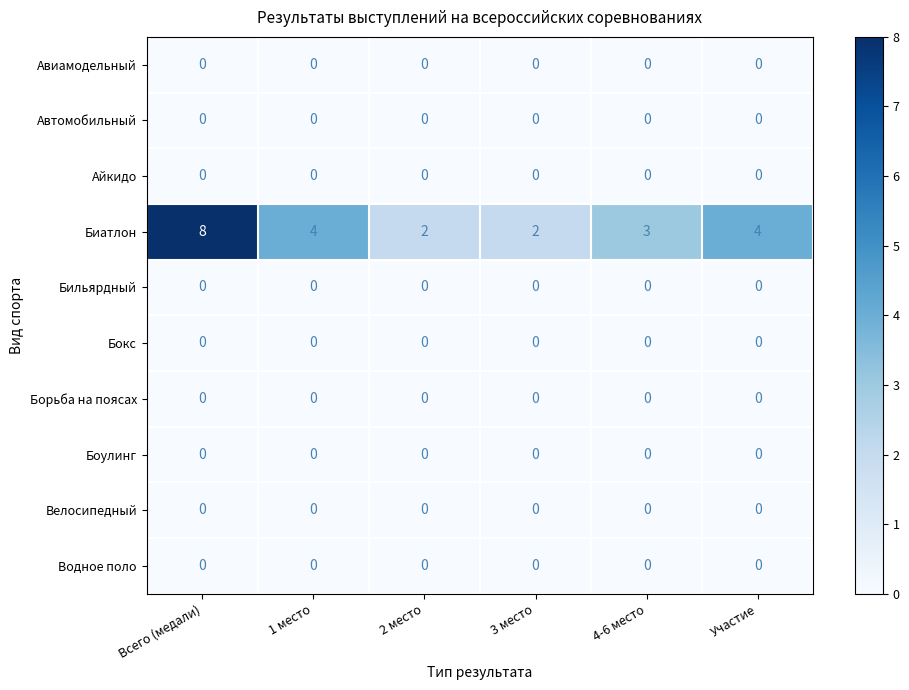

At how many categories does at least one series exceed 1?

6